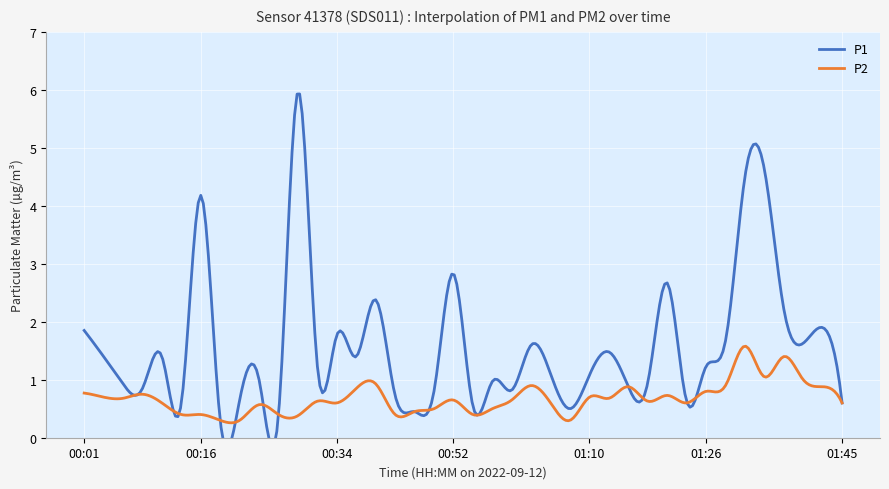

What is the label of the 22nd point from the right?

00:49